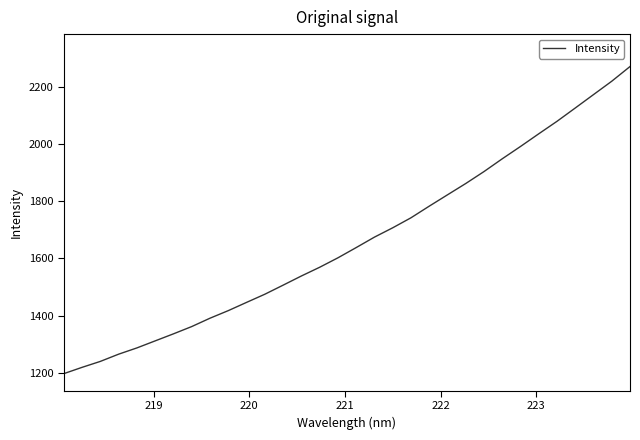

Count the number of categories in the chart.

32